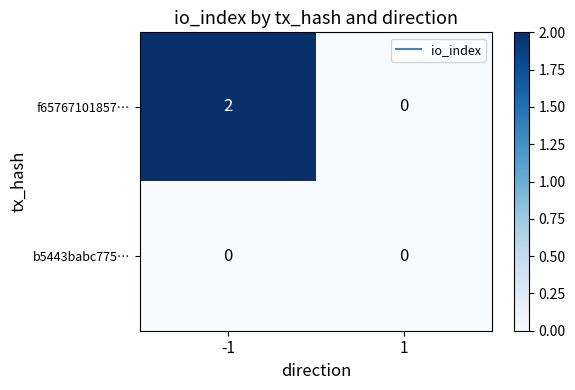

Rank the series by their average value, from highest to lowest.

f65767101857…, b5443babc775…